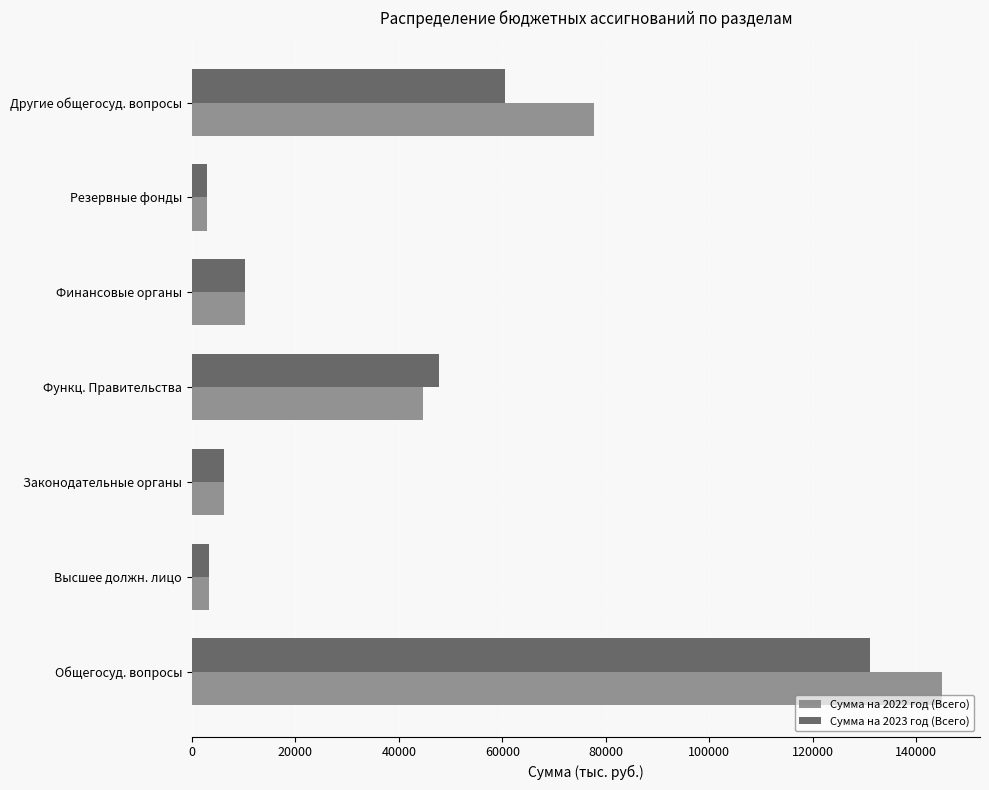

The Сумма на 2022 год (Всего) series shows 15793 at Финансовые органы. True or false?

False